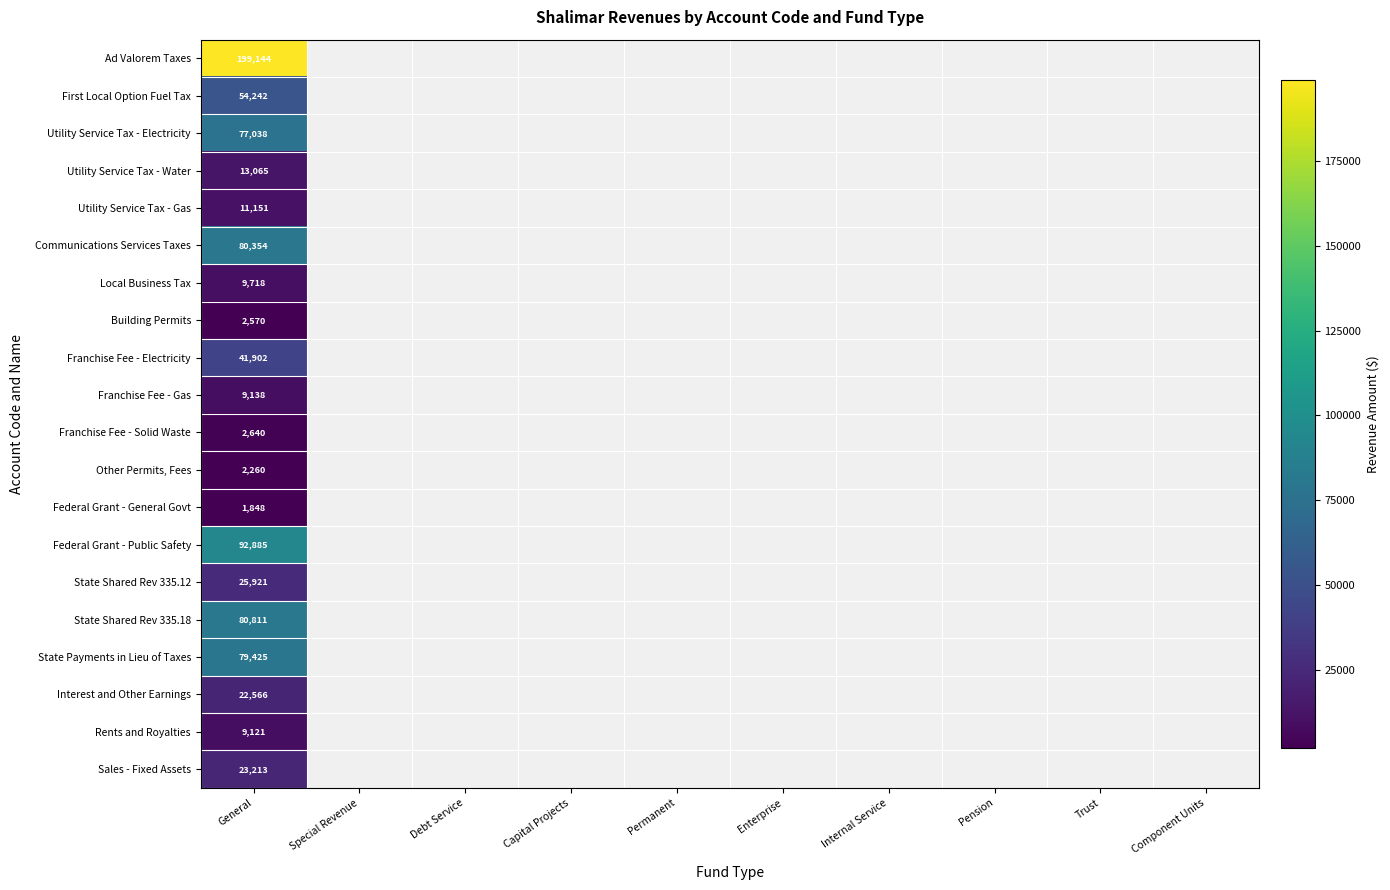

True or false: Federal Grant - Public Safety has a value of 92885 at General.

True